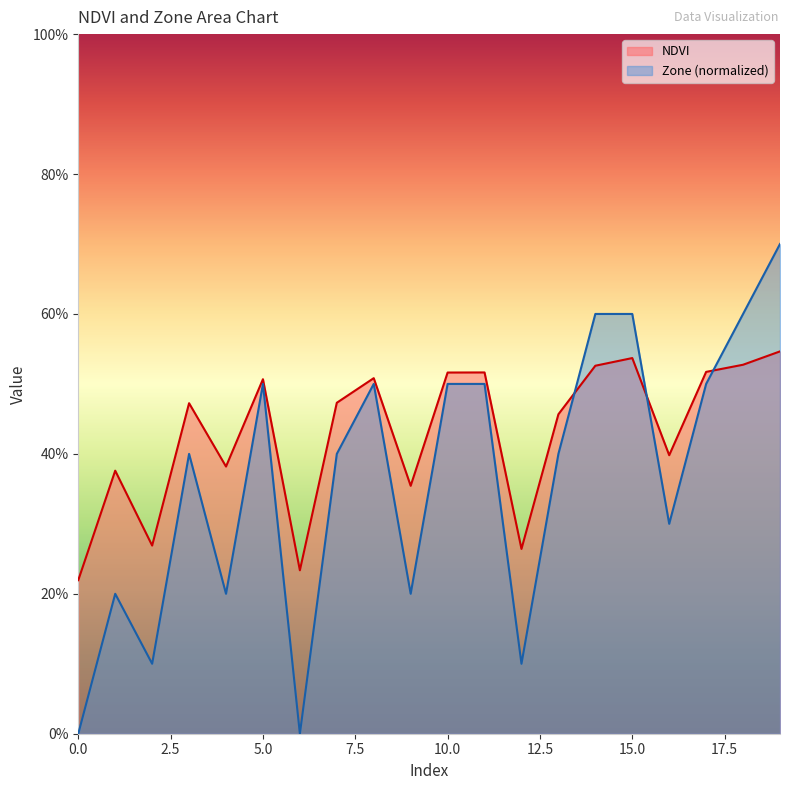

In Zone, how many points are higher than both neighbors (excluding endpoints)?

4